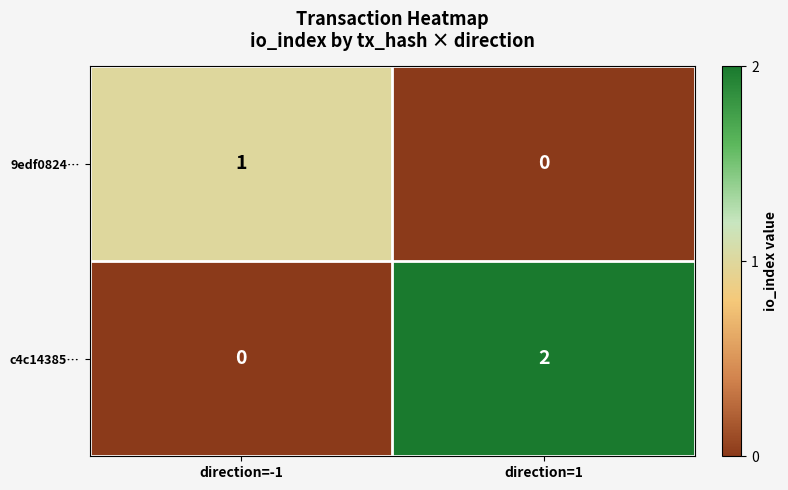

What is the total value across all series at direction=-1?

1